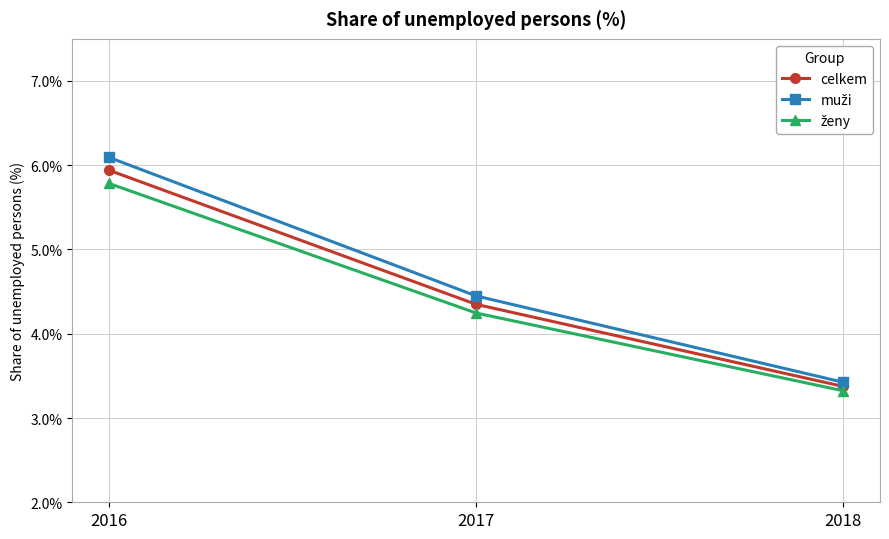

How many lines are shown in the chart?

3